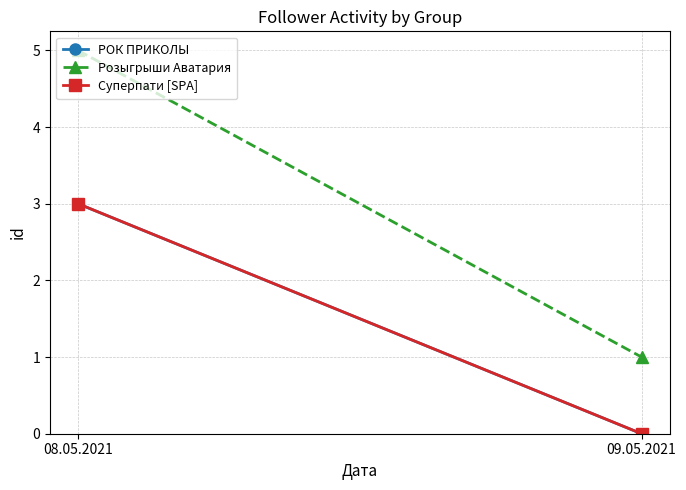

Reading left to right, what are all the values shown in this chart?

РОК ПРИКОЛЫ: 08.05.2021=3	09.05.2021=0
Розыгрыши Аватария: 08.05.2021=5	09.05.2021=1
Суперпати [SPA]: 08.05.2021=3	09.05.2021=0